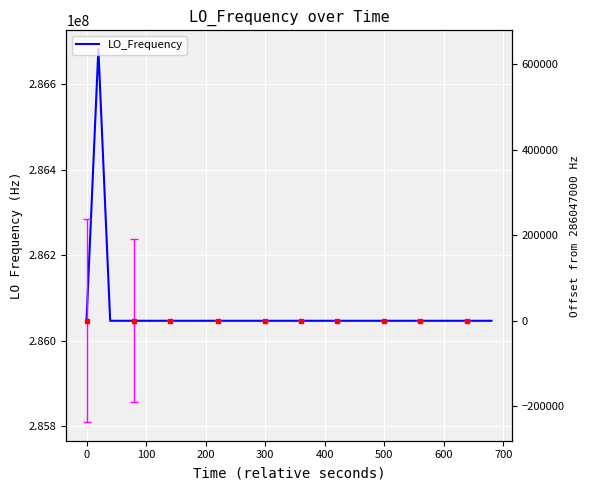

How many values are below 286047000?

18